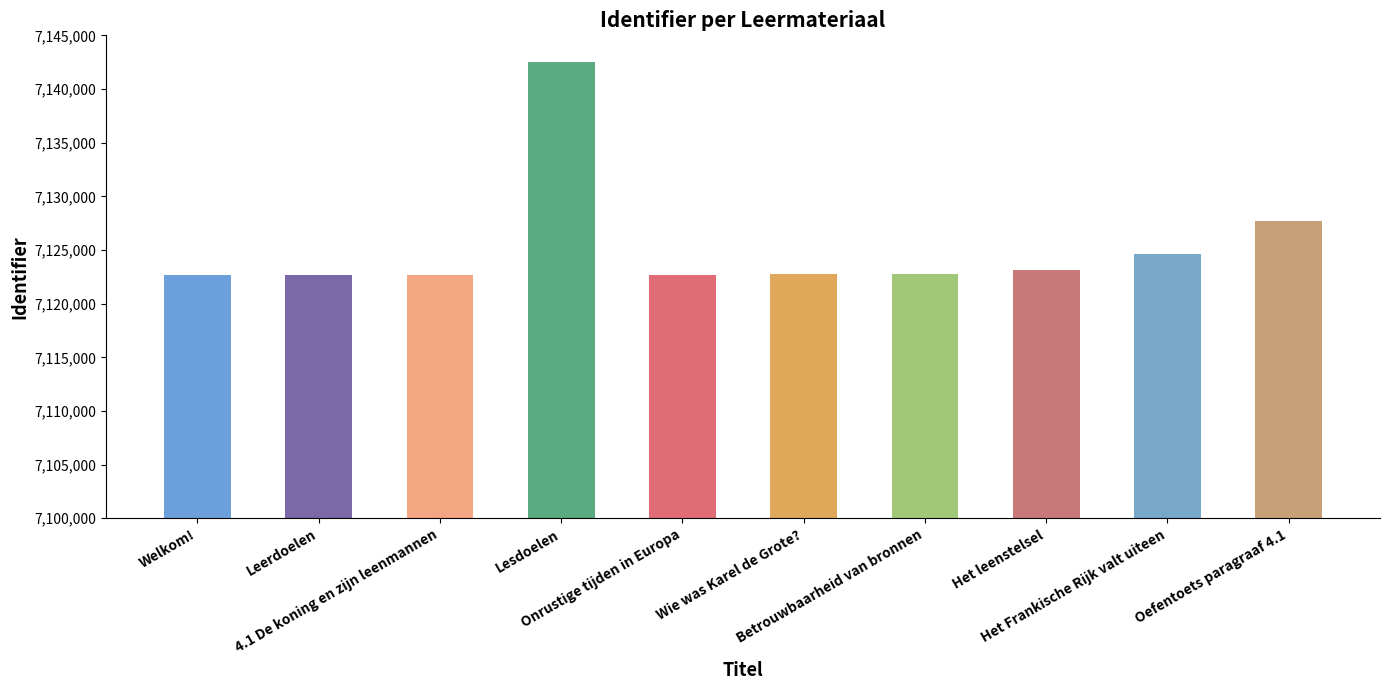

True or false: the data shows 7127717 at Oefentoets paragraaf 4.1.

True